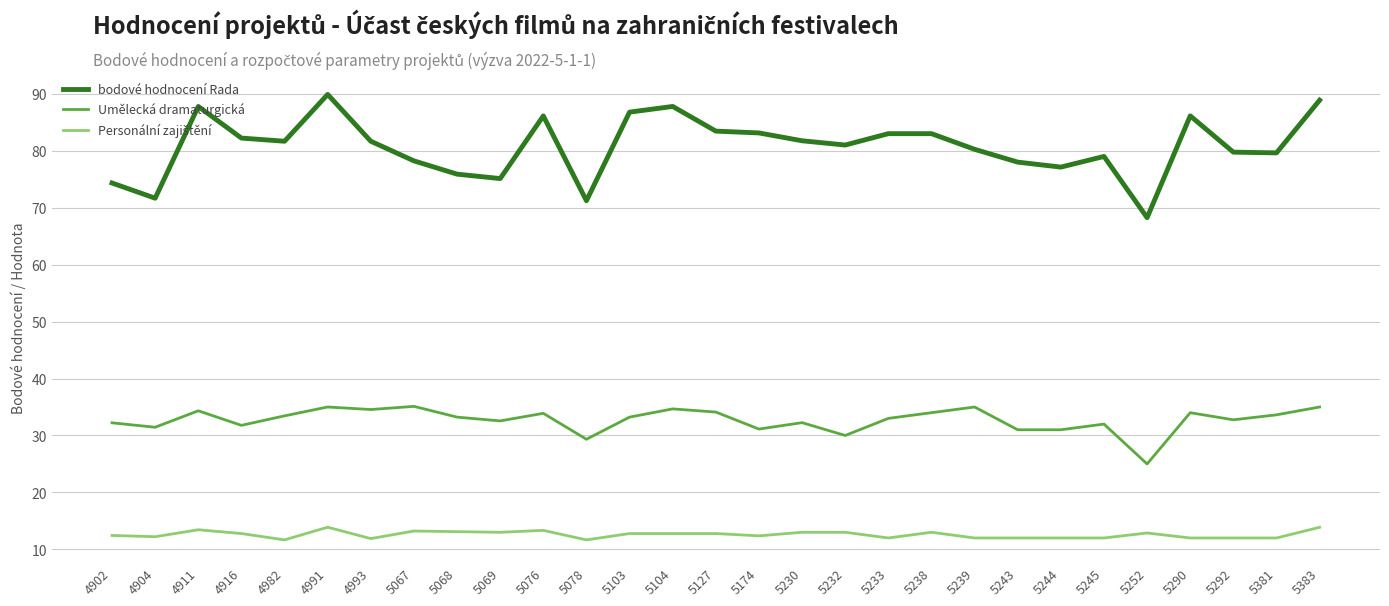

How many lines are shown in the chart?

3